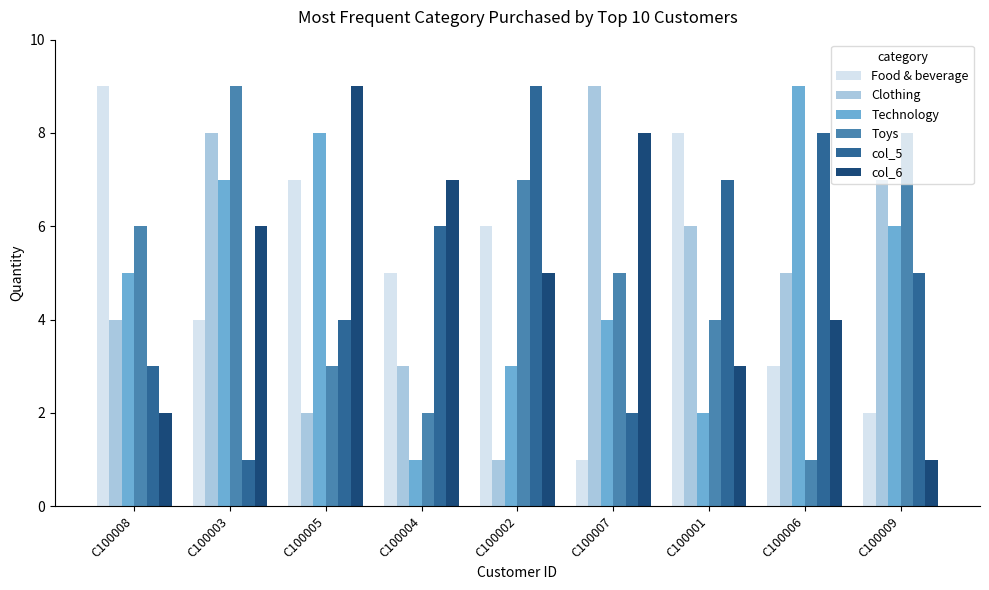

How many data points in Technology are less than 5?

4